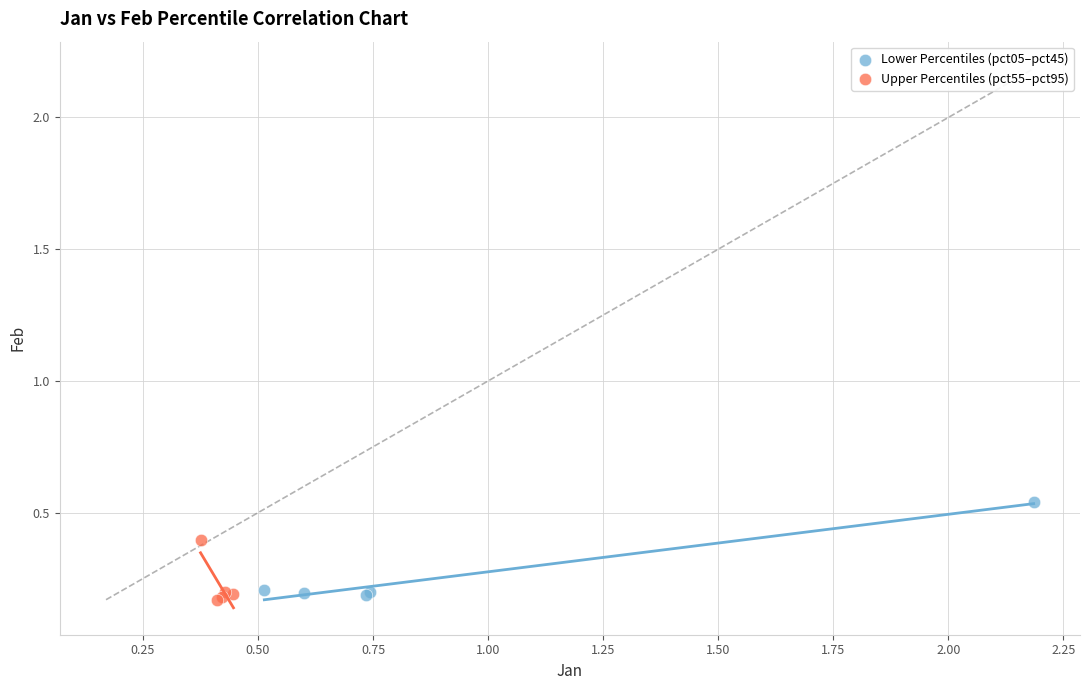

Which series has the widest spread of Y values?

Lower Percentiles (pct05–pct45)